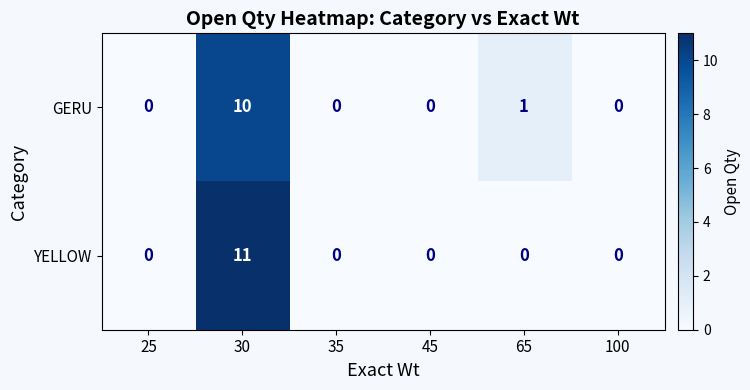

Which series has the widest spread of values?

YELLOW